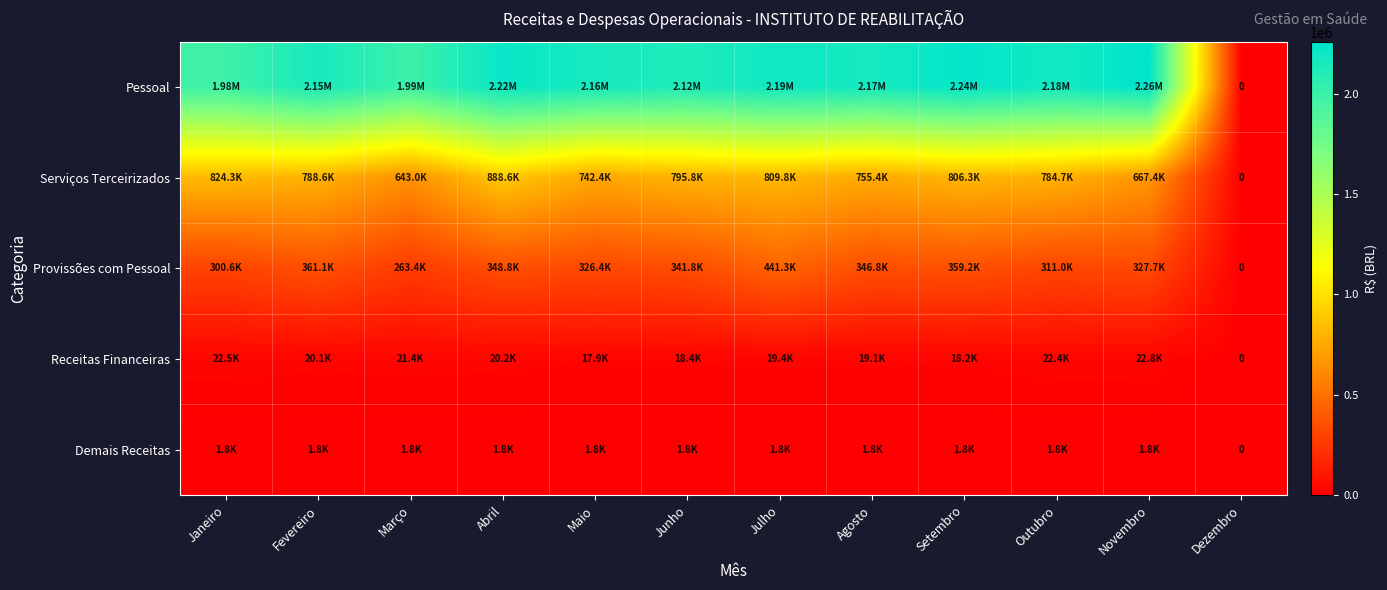

At which category is the sum across all series the highest?

Abril